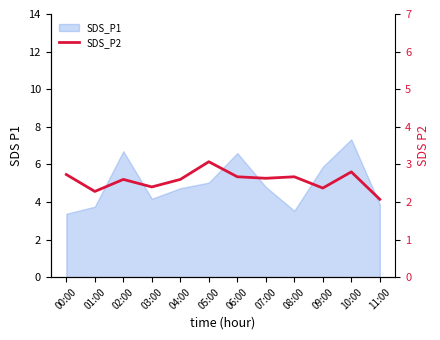

What is the difference between the values at 03:00 and 07:00?

0.2